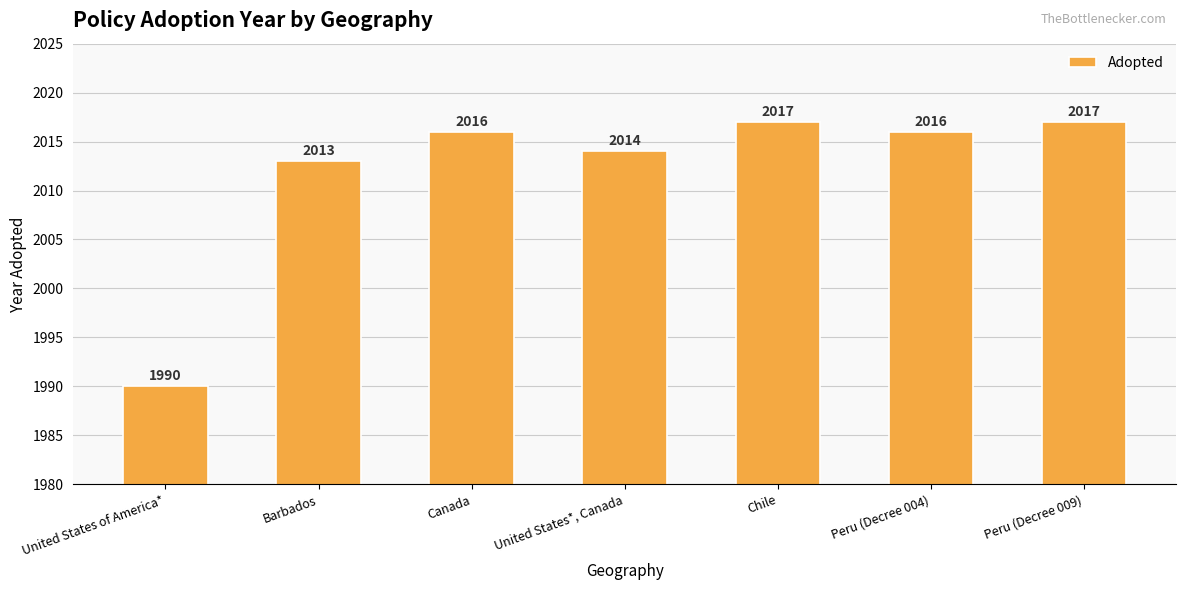

What is the difference between the maximum and minimum values?

27